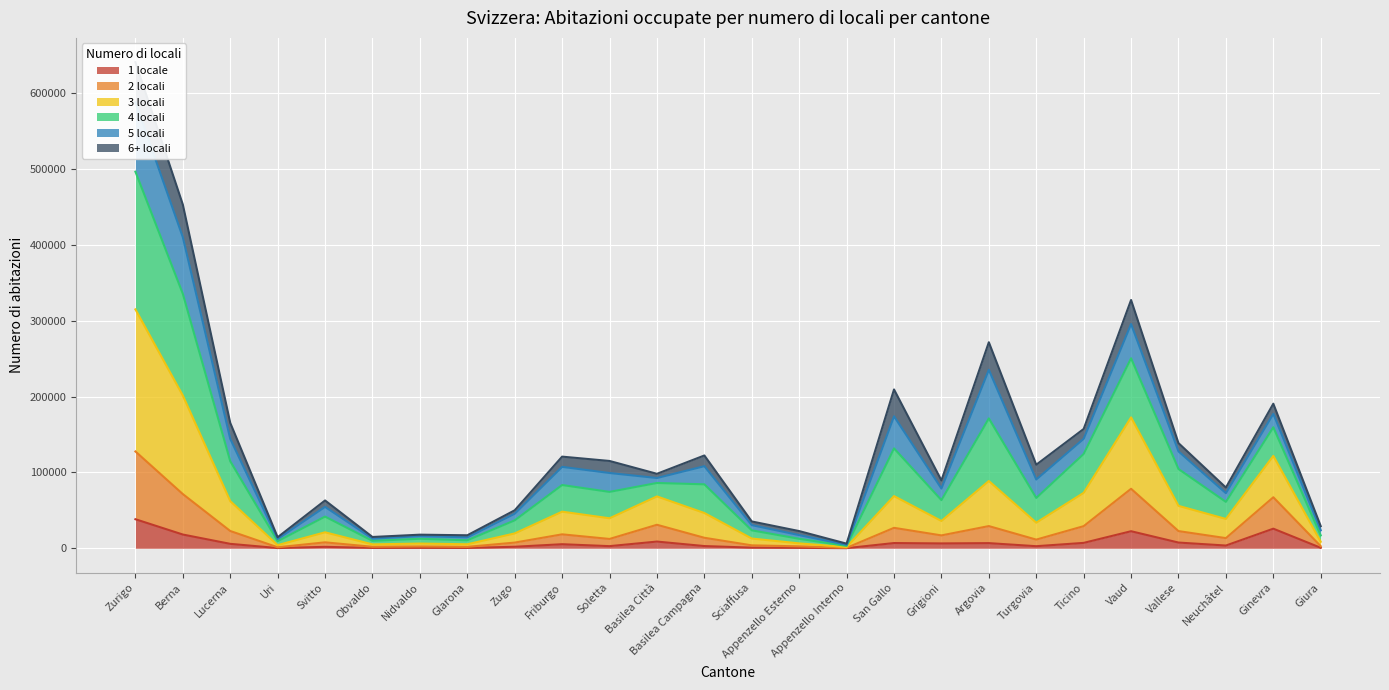

Is the value of 1 locale at Nidvaldo greater than the value of 3 locali at Ginevra?

No